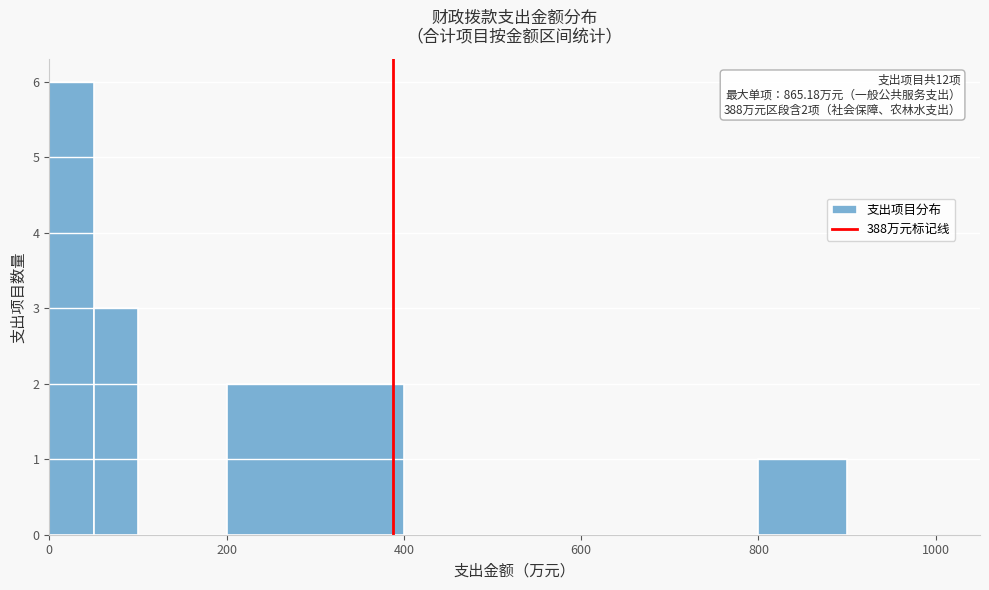

Around what value on the x-axis is the tallest bar? Give the approximate position of its centre, as read against the axis.

20